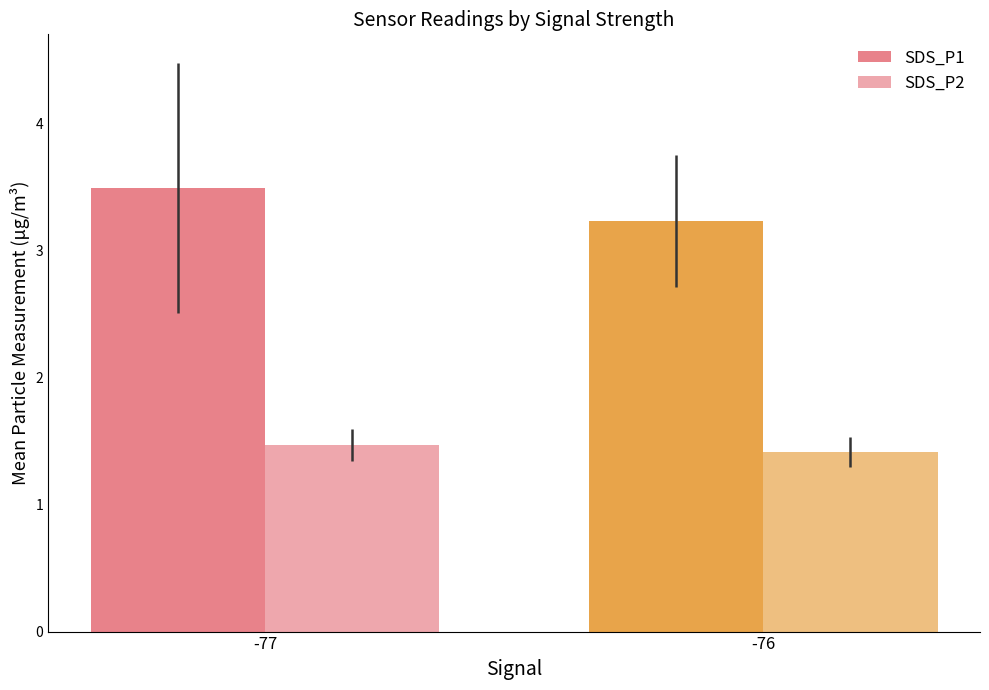

How many bars are there in each group?

2